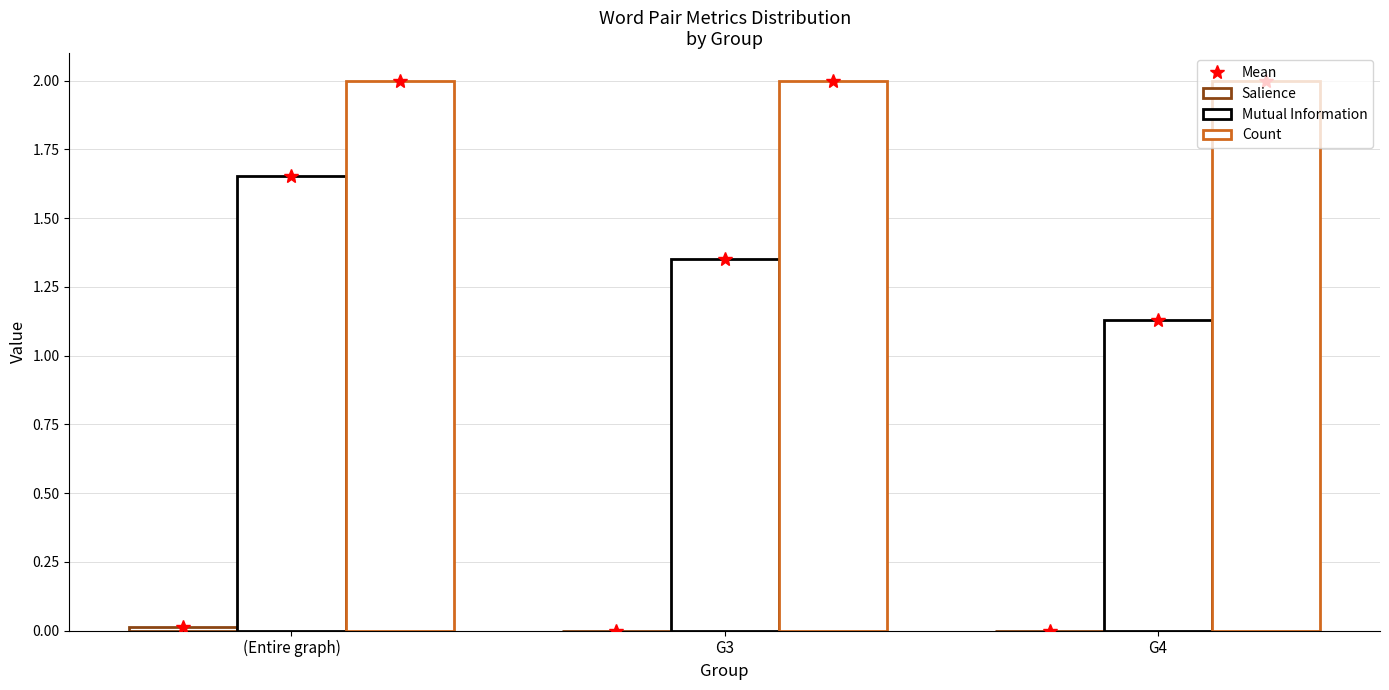

Between G3 and (Entire graph), which is larger?

(Entire graph)